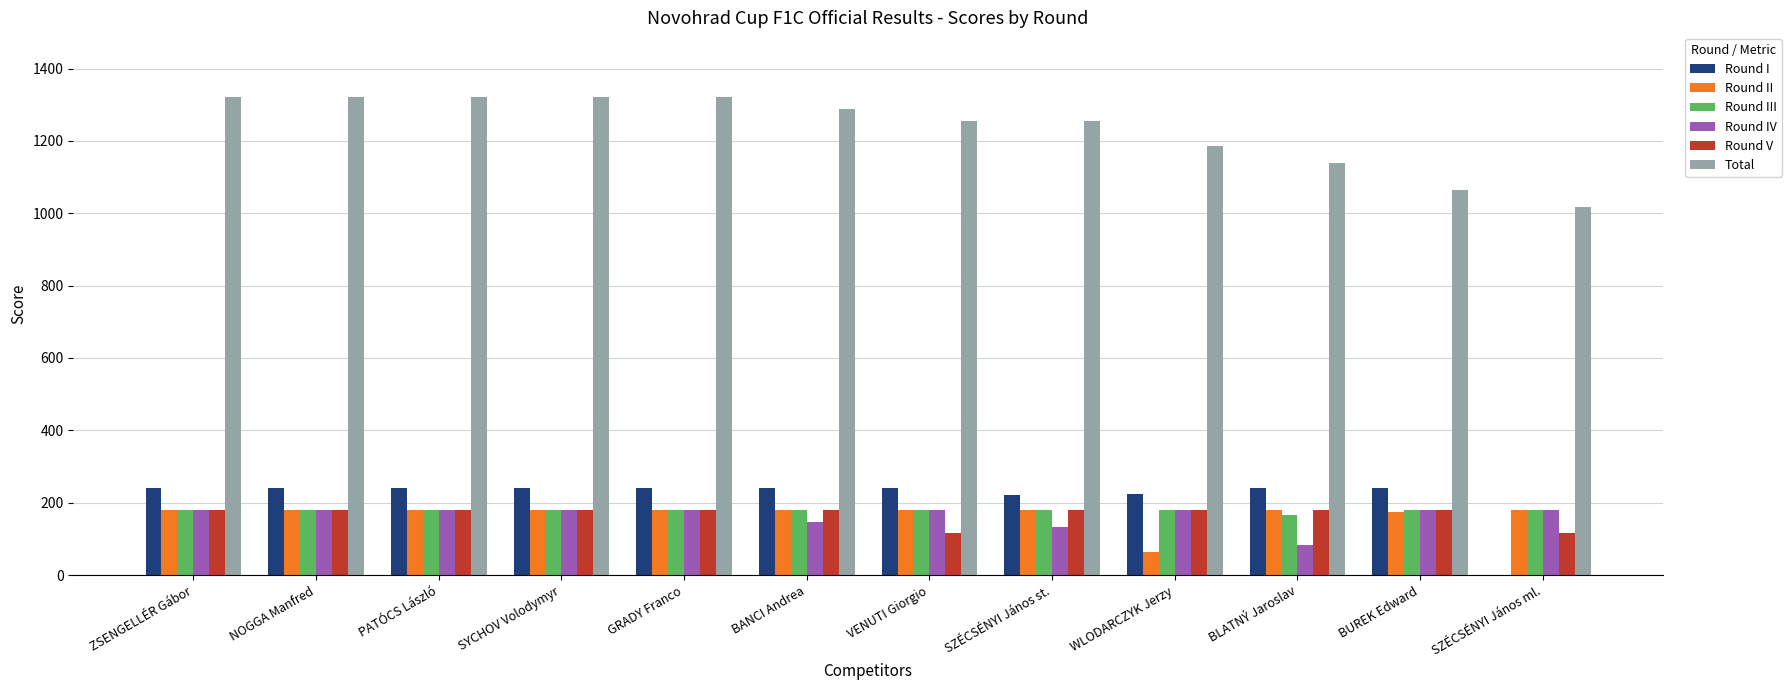

What is the maximum value shown in the chart?

1320